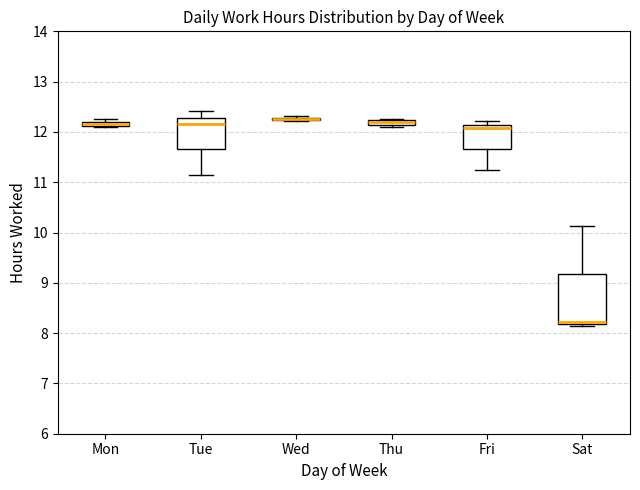

Where does the lower whisker of the box for Tue end on the y-axis? The values are not printed on the chart, so give them approximately, as read against the axis.

11.2